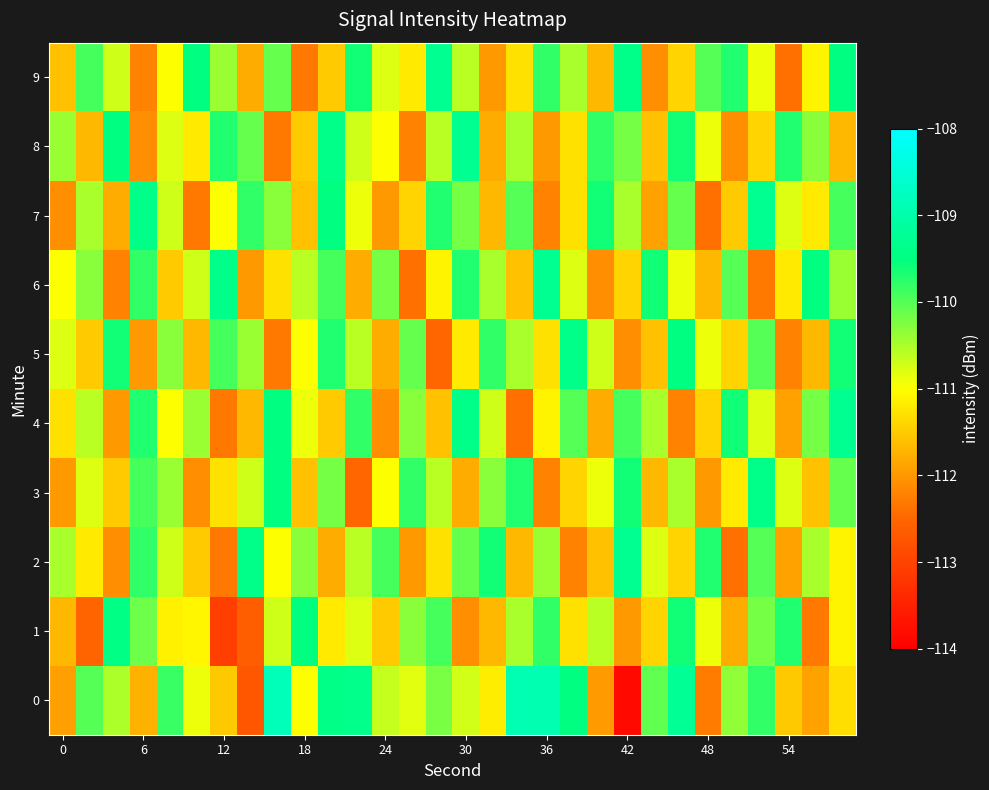

Rank the series by their maximum value, from lowest to highest.

1, 3, 5, 2, 4, 6, 7, 8, 9, 0